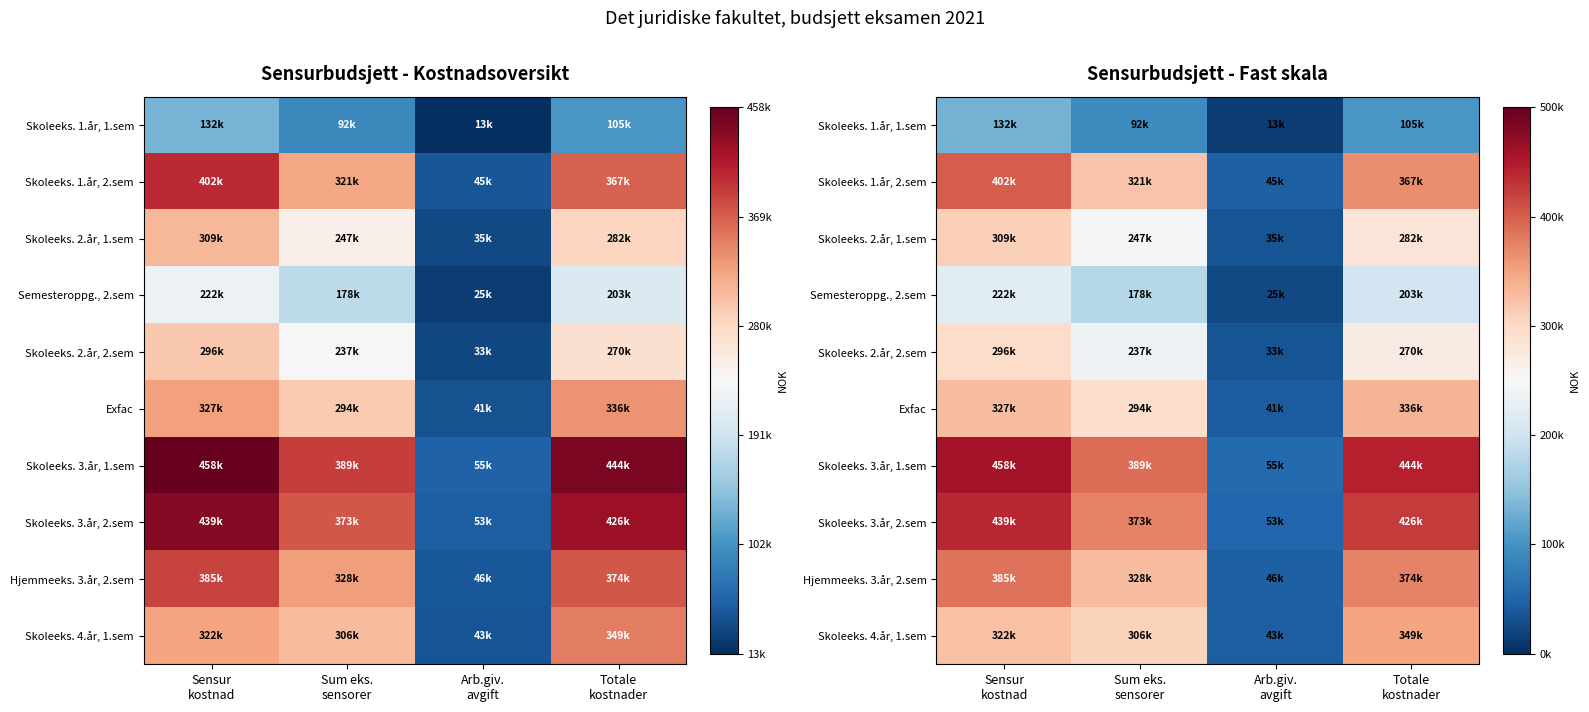

The value of Semesteroppg., 2.sem at Sensur kostnad is 96445.8. True or false?

False